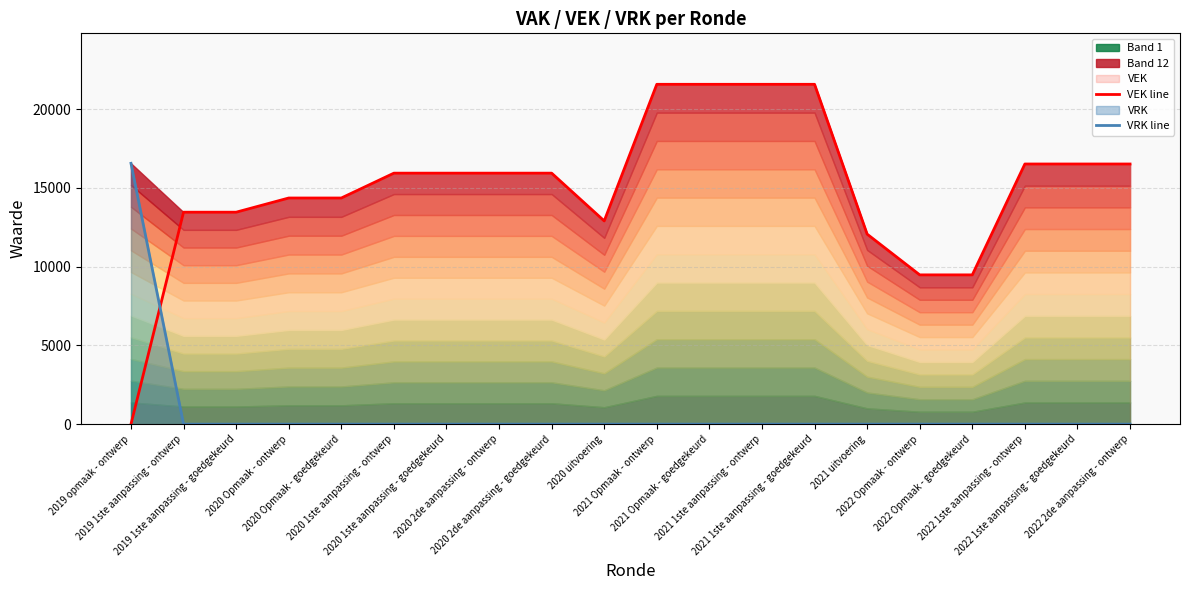

The VRK line series shows 0 at 2020 1ste aanpassing - ontwerp. True or false?

True